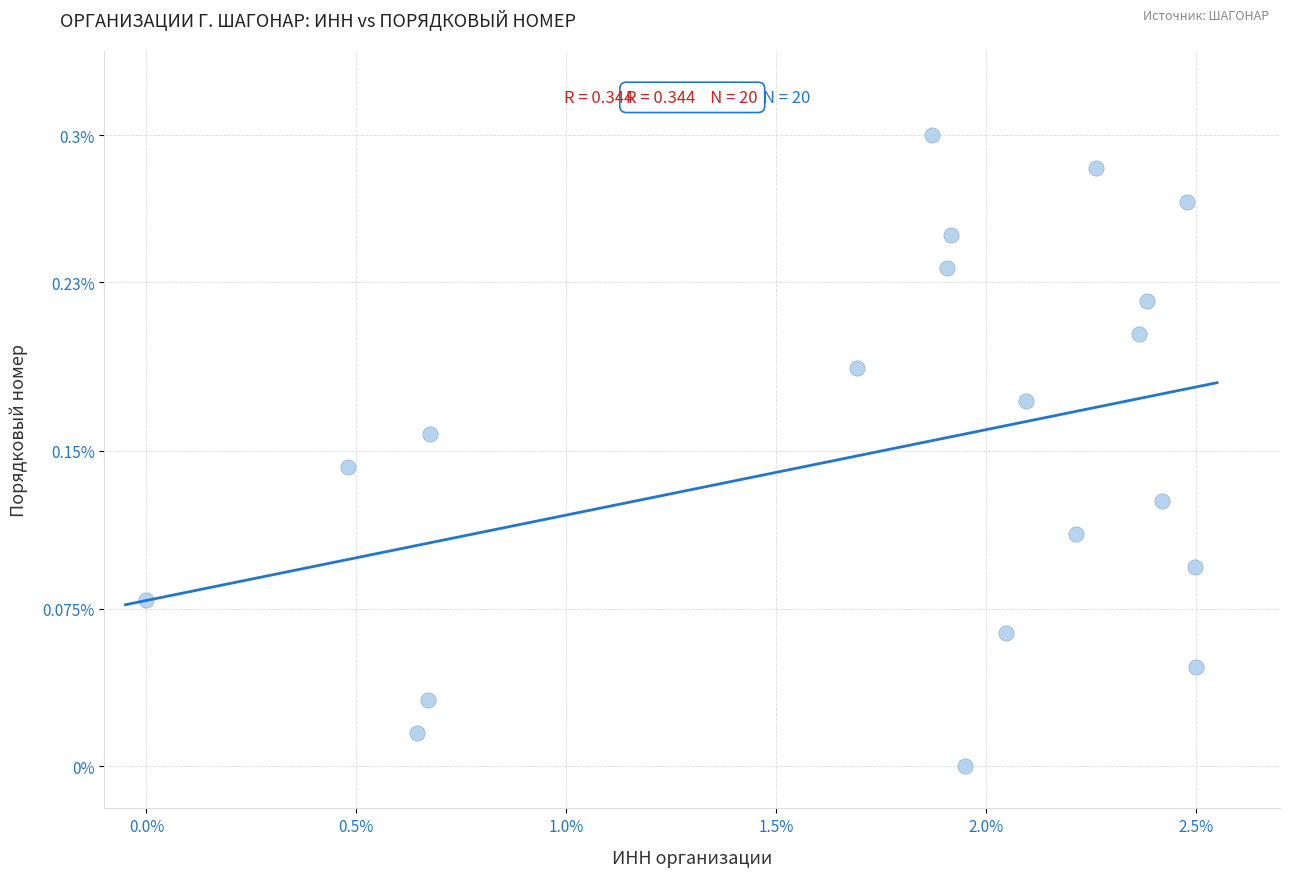

What is the range of X values (max minus min)?

2.5